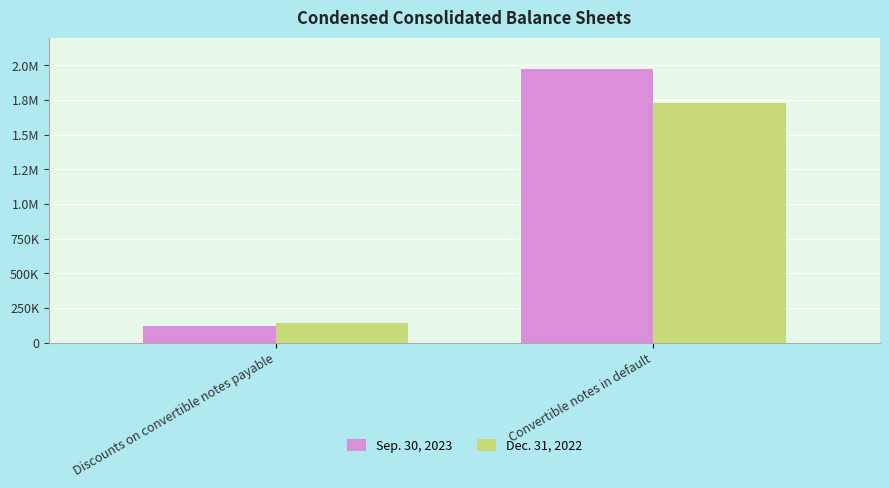

Which category has the lowest value across all series?

Discounts on convertible notes payable